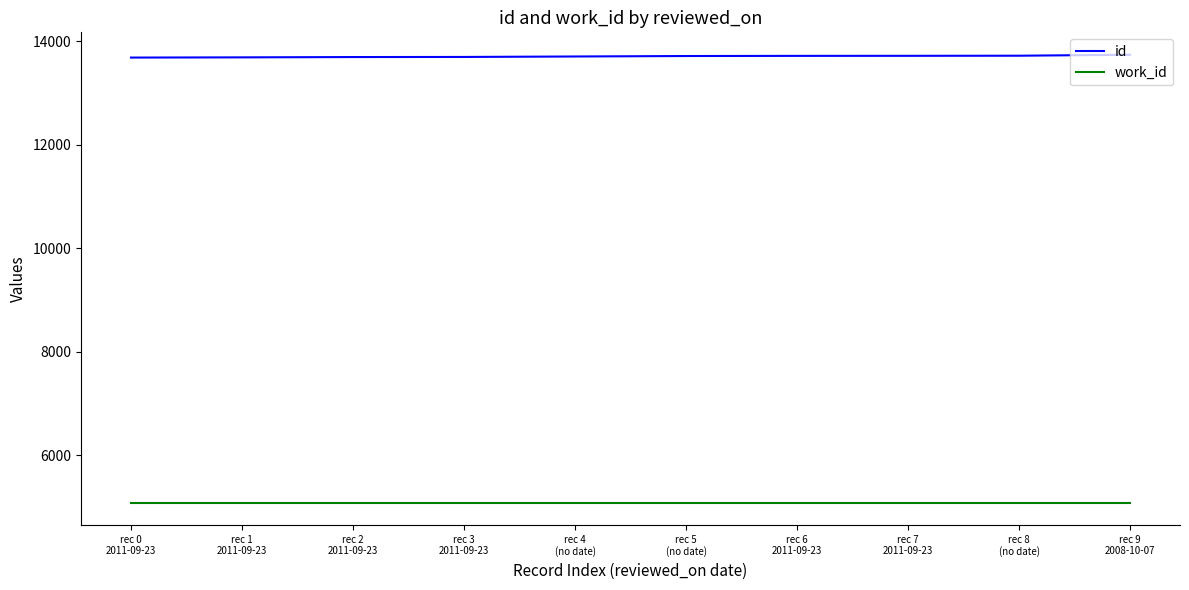

The value of work_id at rec 0
2011-09-23 is 5088. True or false?

True